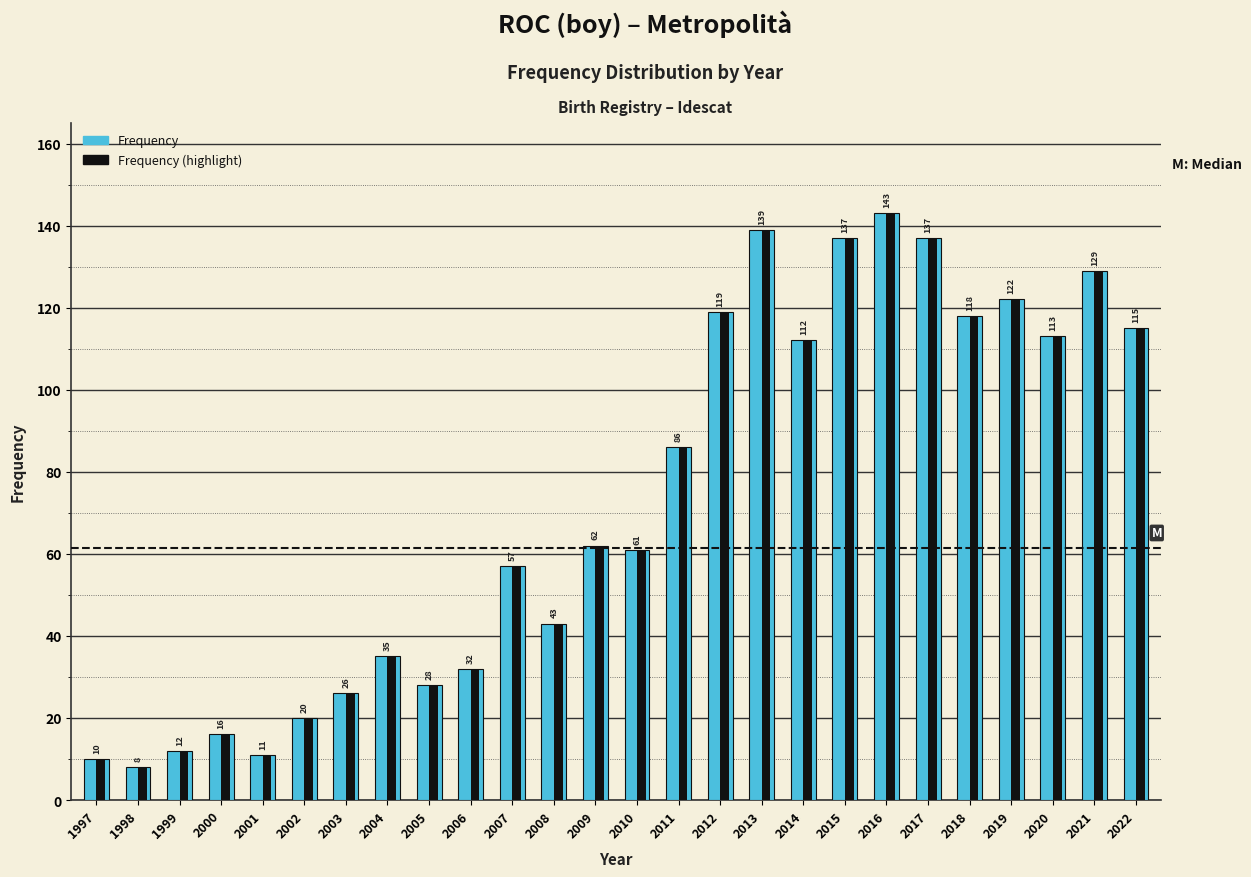

Where is Frequency (highlight) nearest to the value 75?

2011